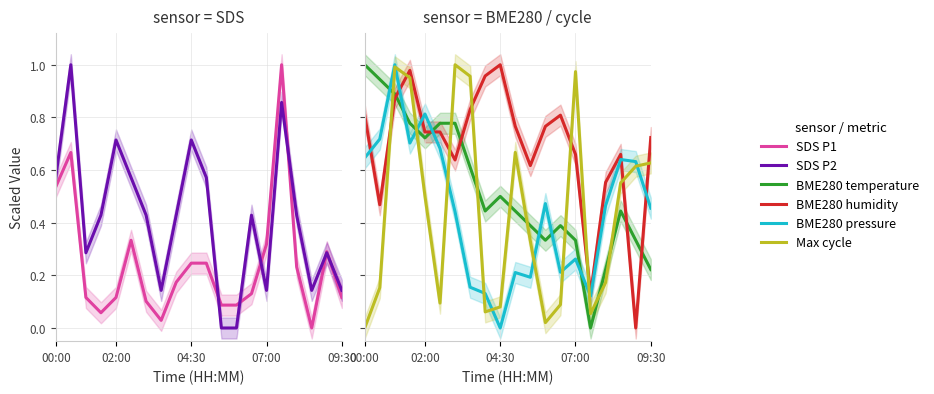

What is the label of the 4th point from the left?

07:00